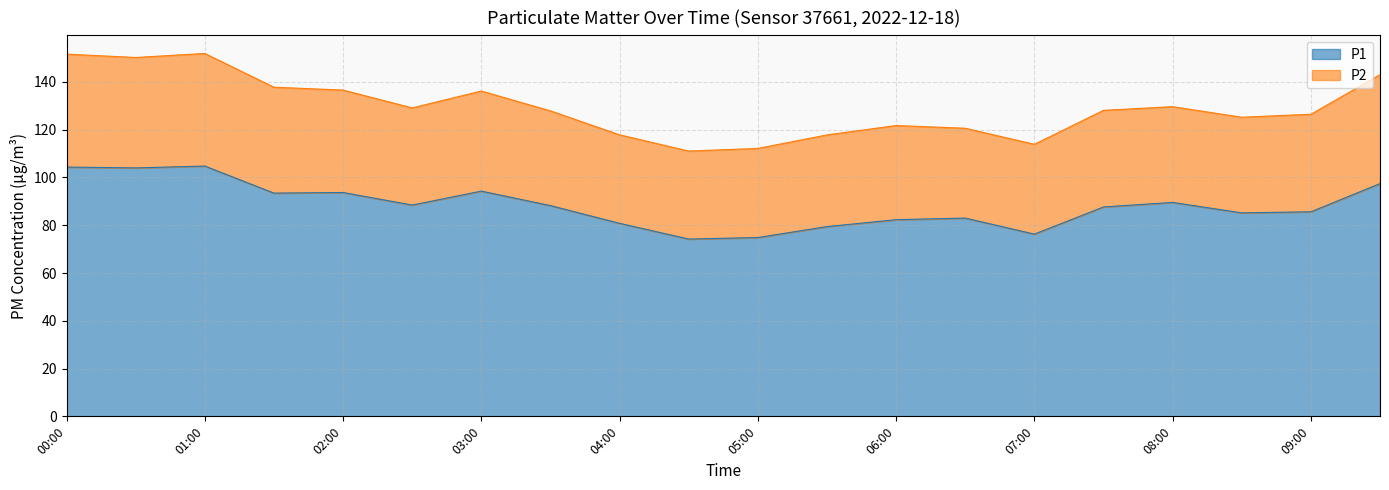

List the labels in order of value, largest first.

01:00, 00:00, 00:30, 09:30, 03:00, 02:00, 01:30, 08:00, 02:30, 03:30, 07:30, 09:00, 08:30, 06:30, 06:00, 04:00, 05:30, 07:00, 05:00, 04:30